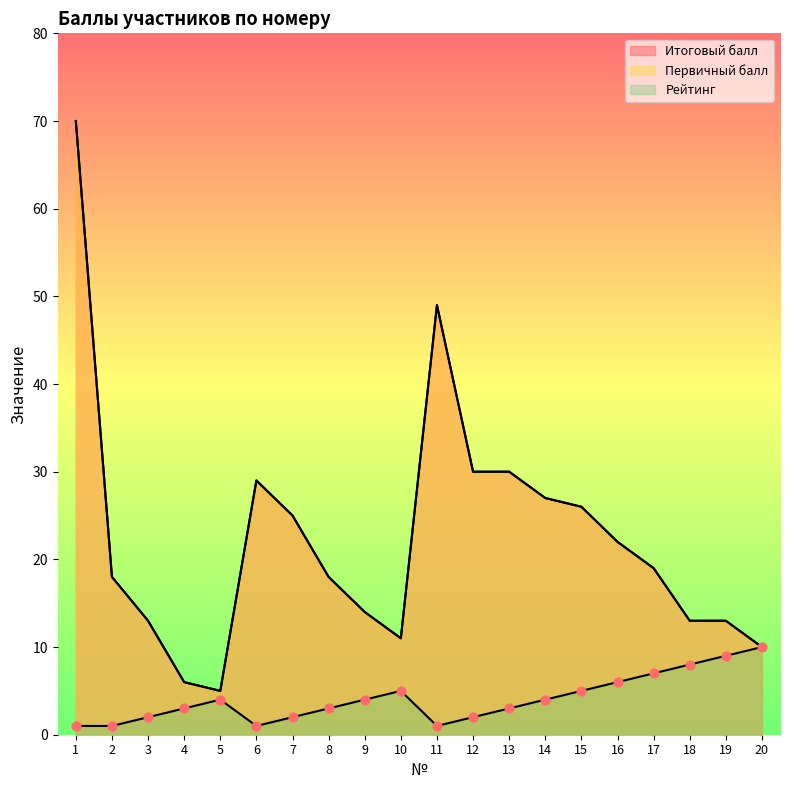

Is the value of Итоговый балл at 11 greater than the value of Рейтинг at 1?

Yes